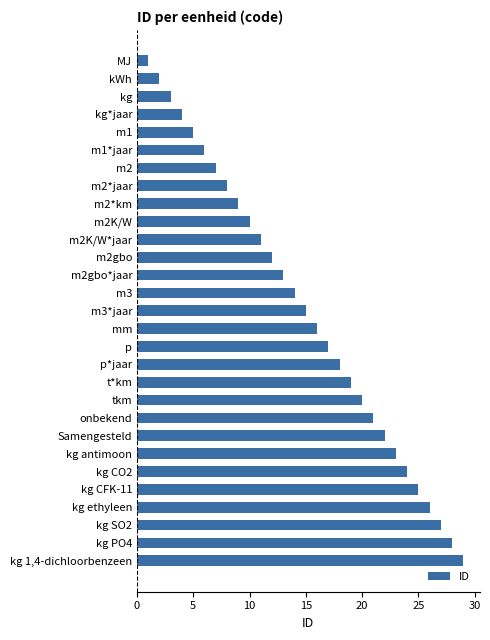

What is the label of the 25th bar from the top?

kg CFK-11